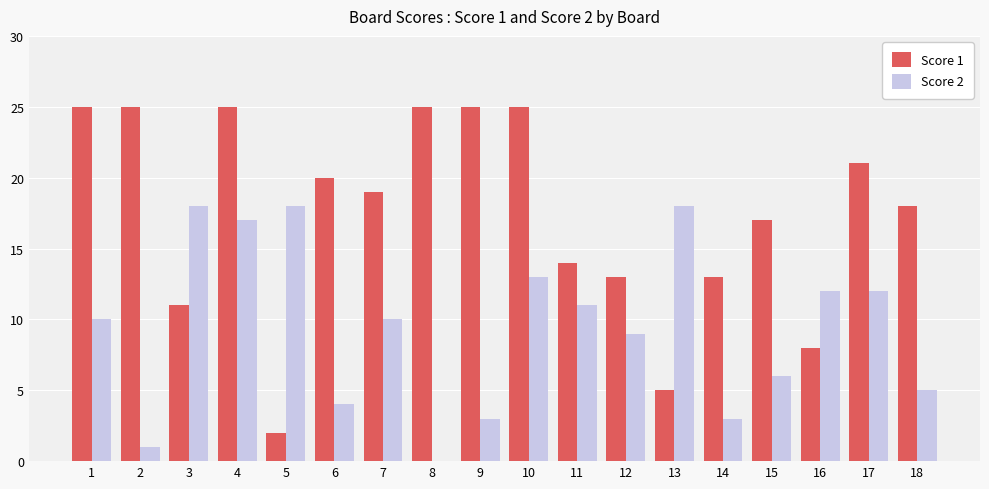

What is the sum of the Score 2 values at 4 and 6?

21